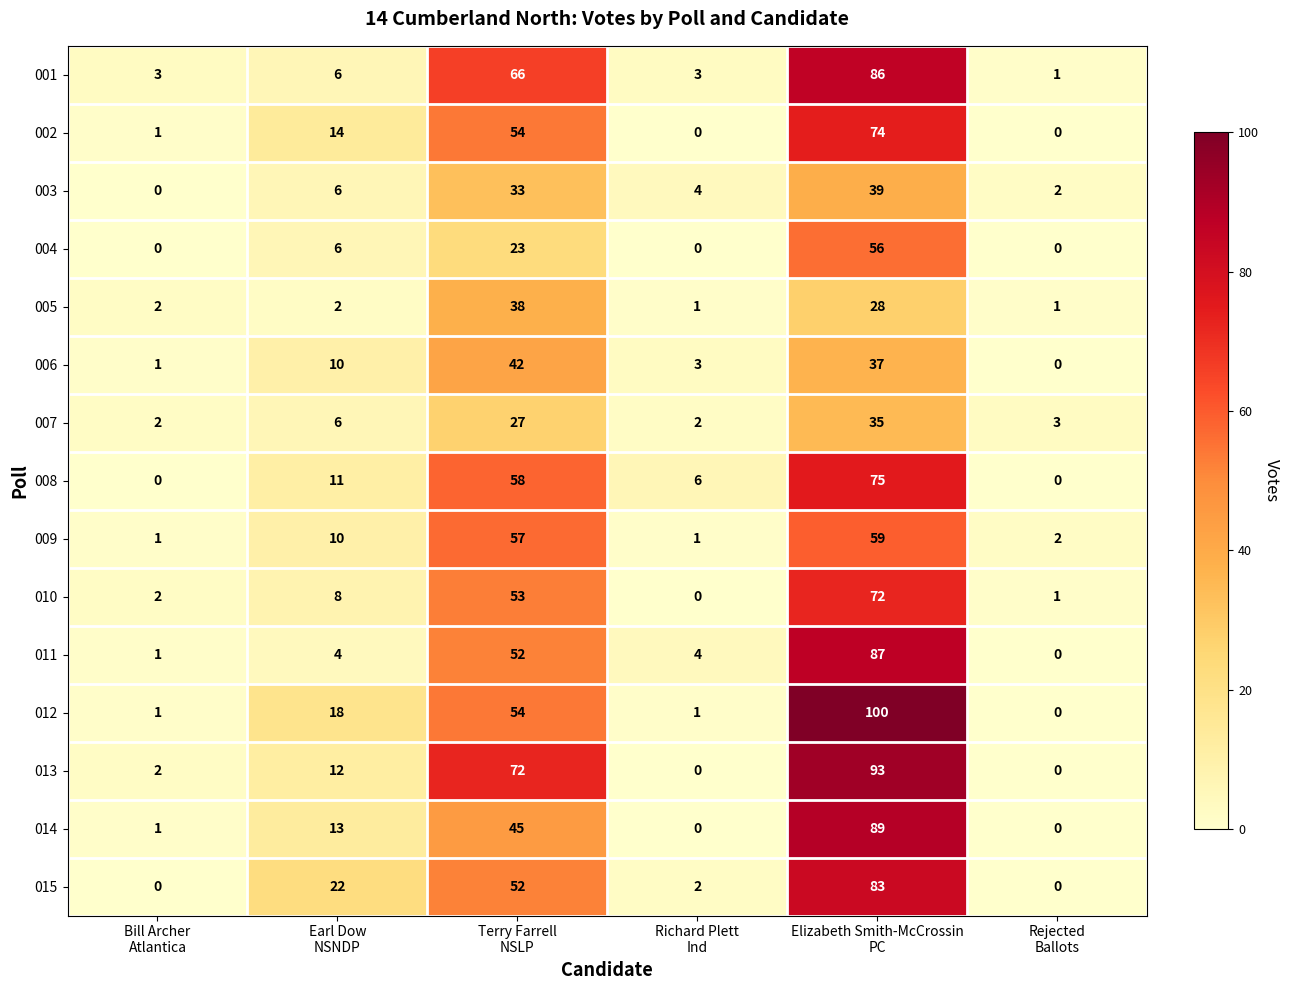

Which series has the largest total across all categories?

013